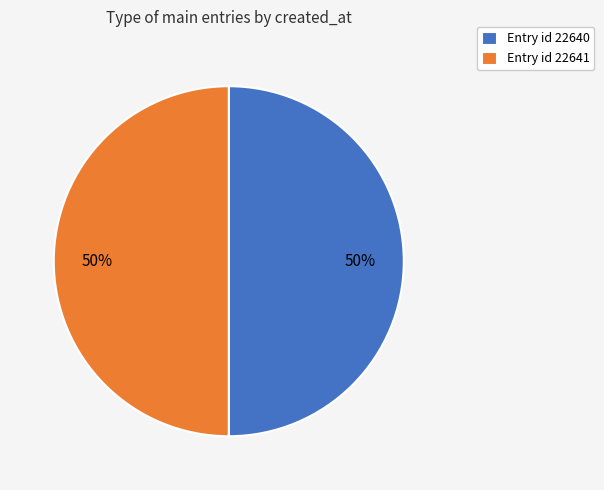

Count the number of slices in the pie.

2